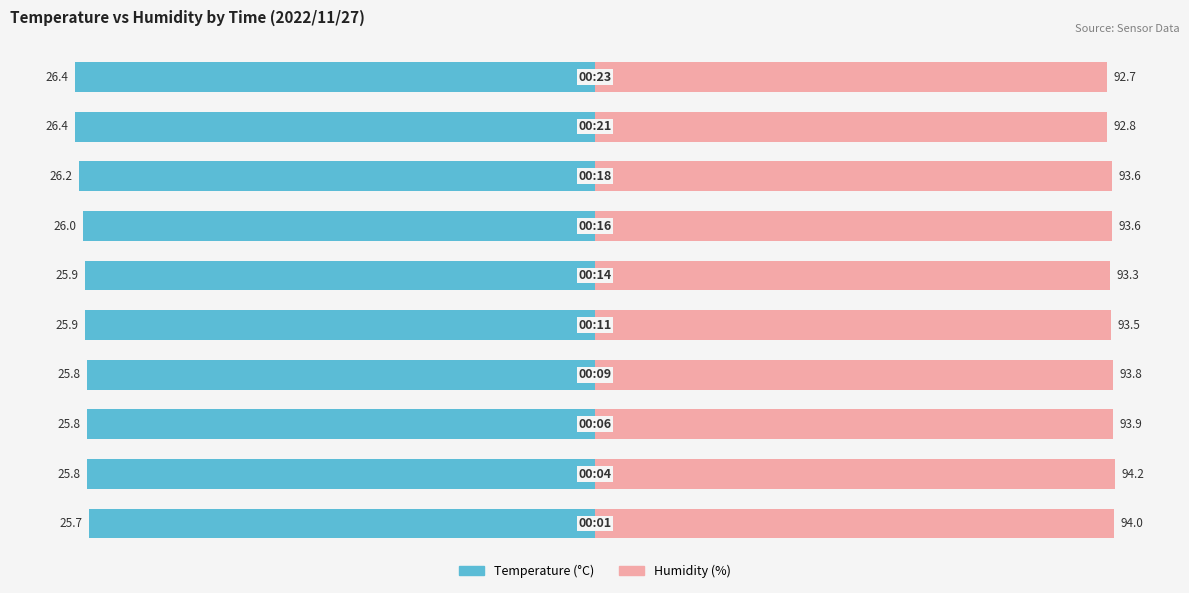

Are the bars horizontal?

Yes